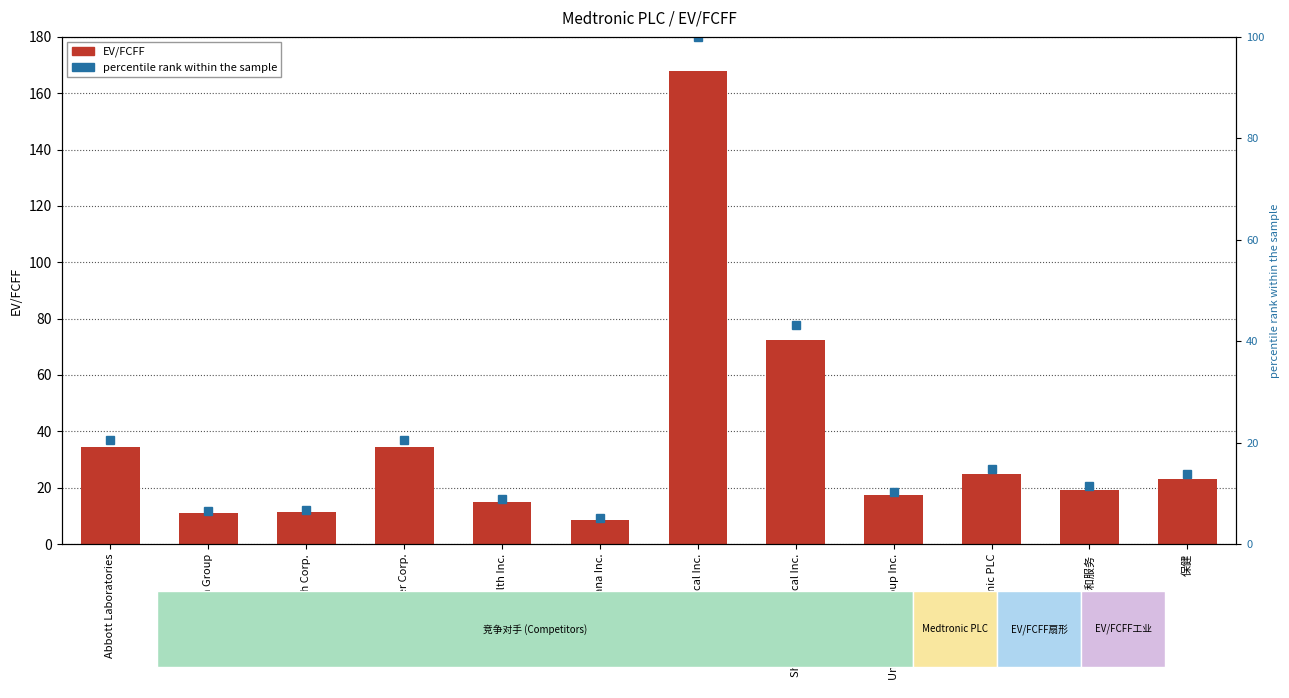

What is the value of the percentile rank within the sample bar at the 2nd from the left?

6.5